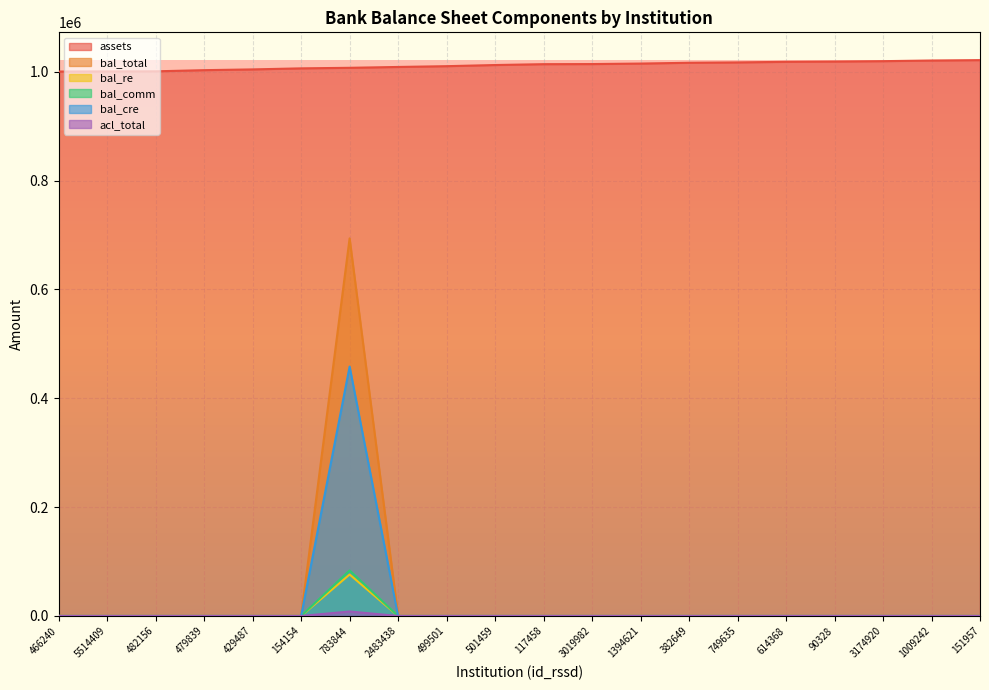

How many lines are shown in the chart?

6